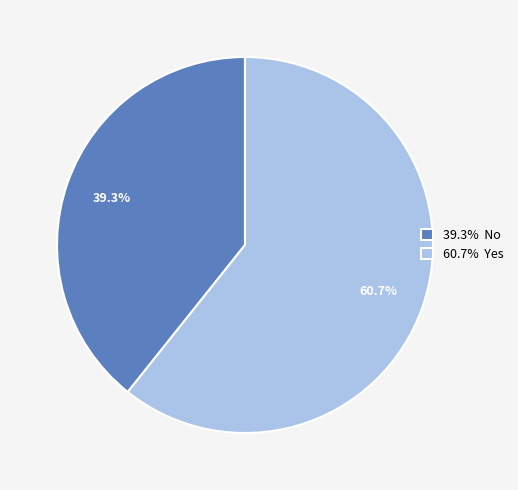

To the nearest percent, what is the difference between the largest and smallest slice percentages?

21%